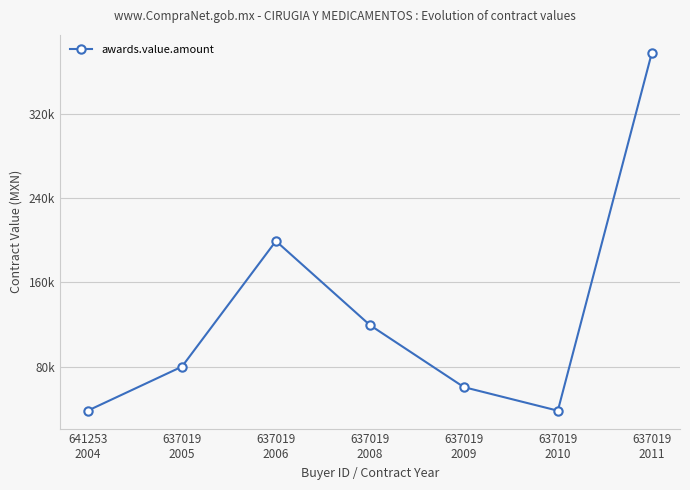

Reading left to right, what are all the values shown in this chart?

38276.2	80013.6	199365.8	119503.9	60553.3	38155.5	378147.0